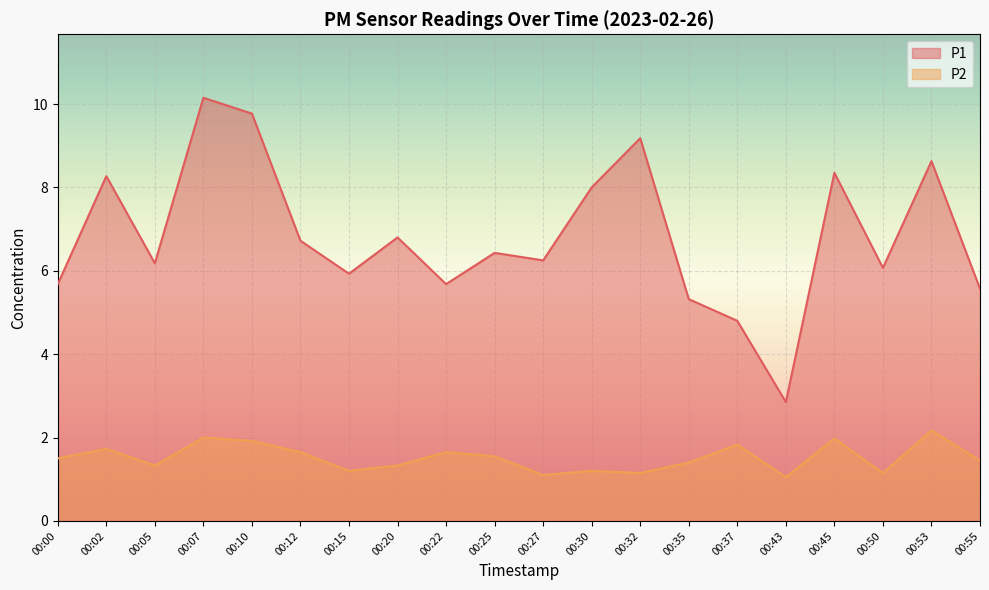

What are all the series names shown in the legend?

P1, P2